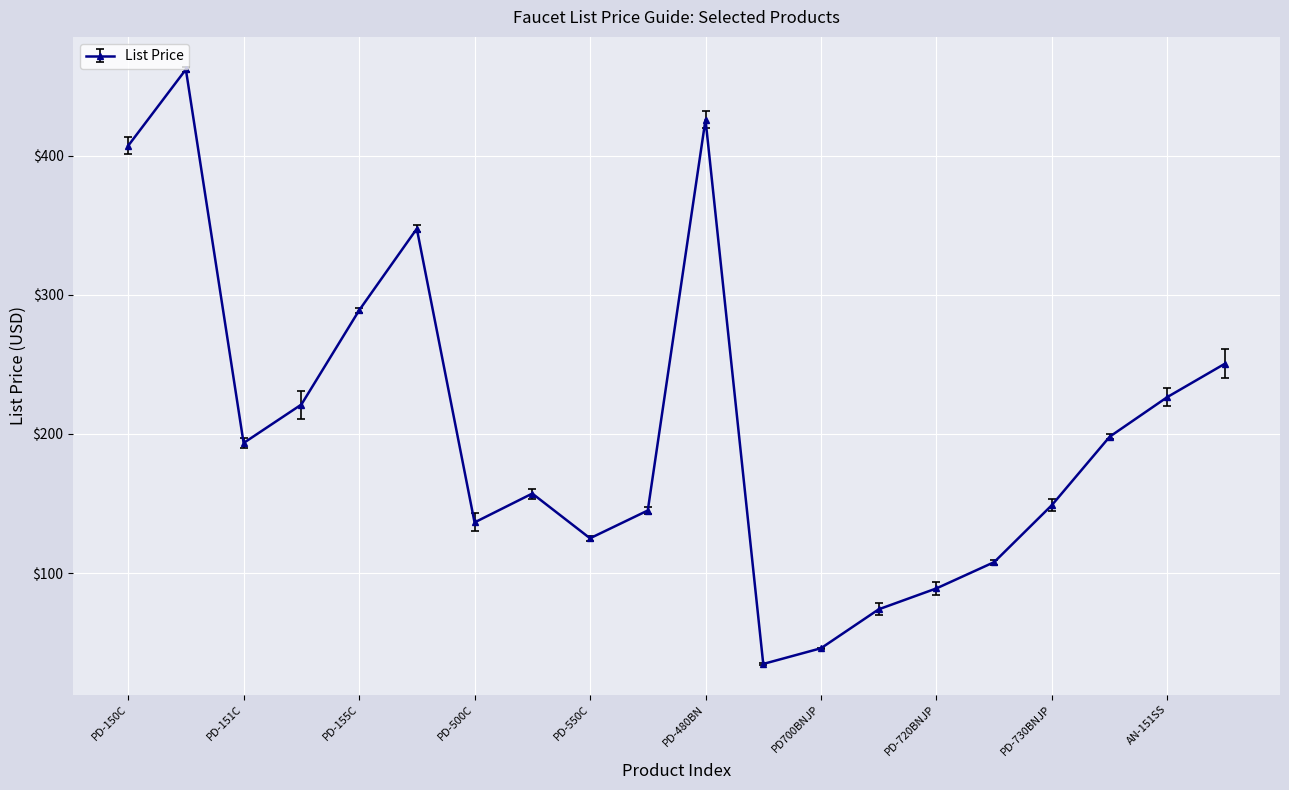

How many interior local valleys (lower than both neighbors) does the data have?

4